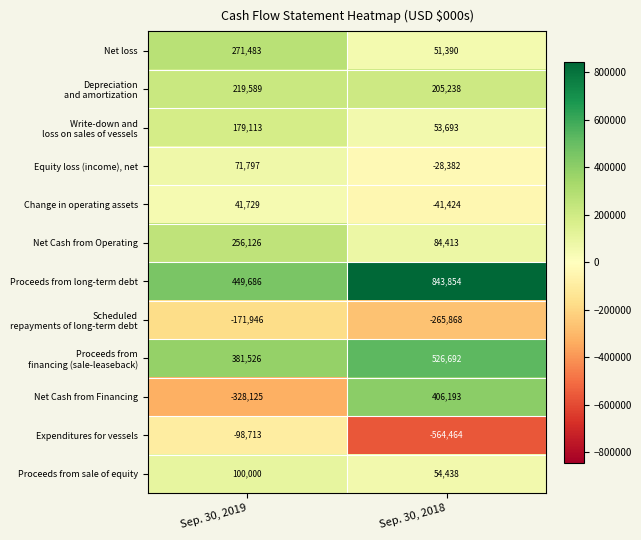

The value of Net Cash from Financing at Sep. 30, 2019 is -328125. True or false?

True